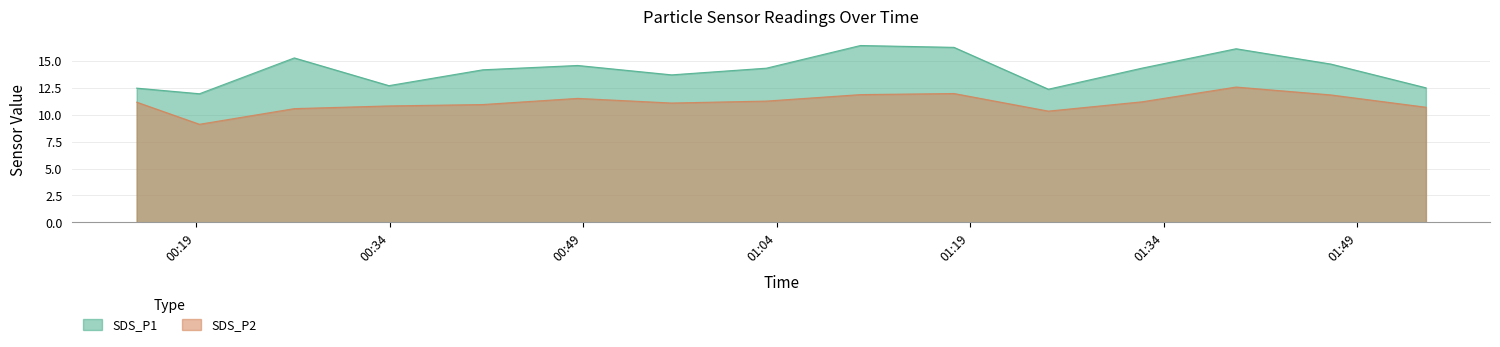

The SDS_P1 series shows 5.3 at 2021/10/28 01:32:19. True or false?

False